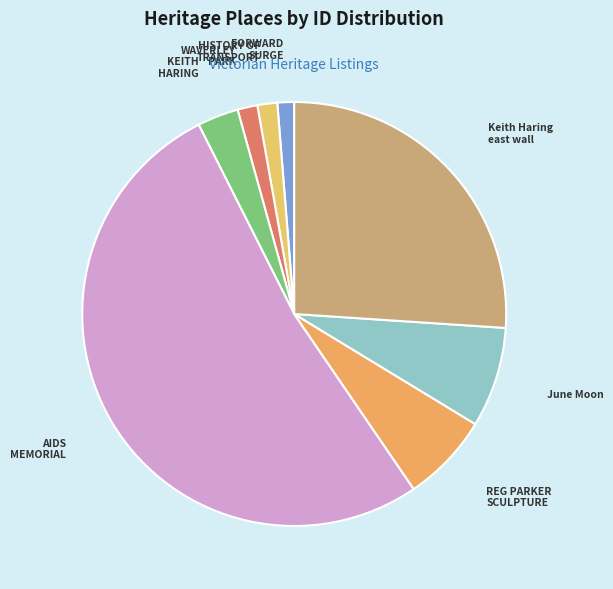

How many slices are in this pie chart?

8